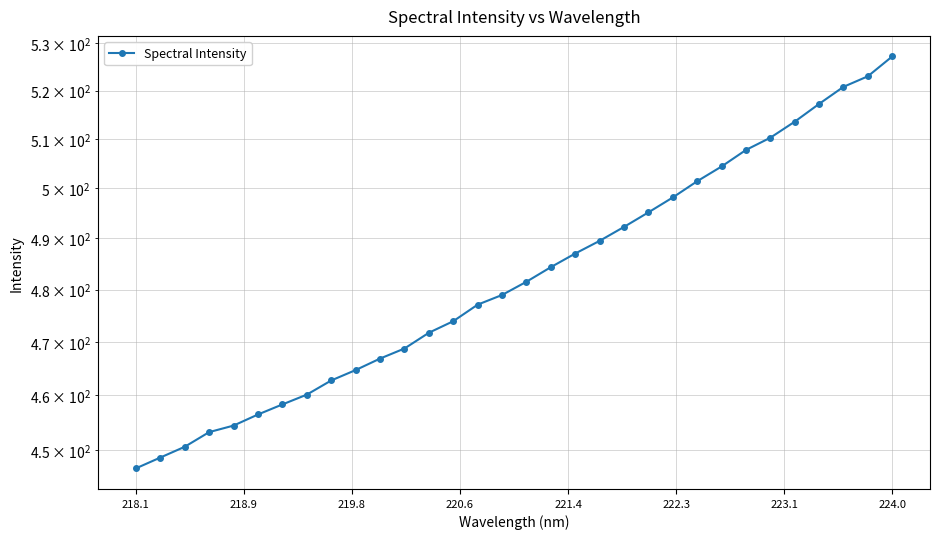

Count the number of categories in the chart.

32